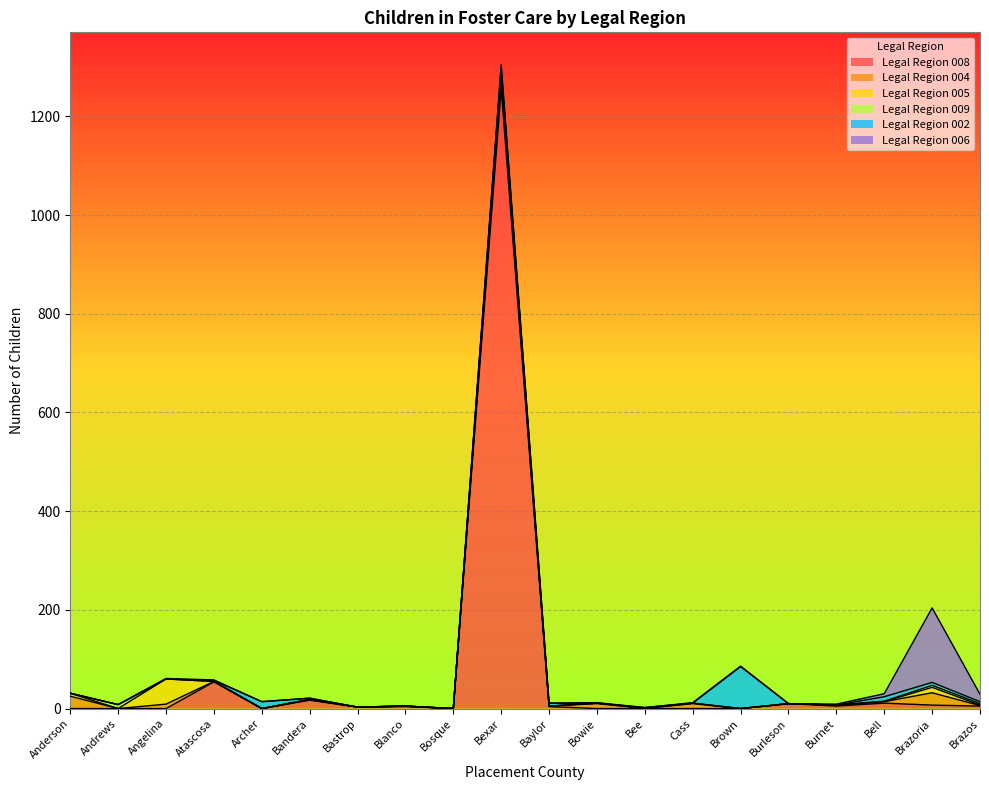

What position from the right is Atascosa?

17